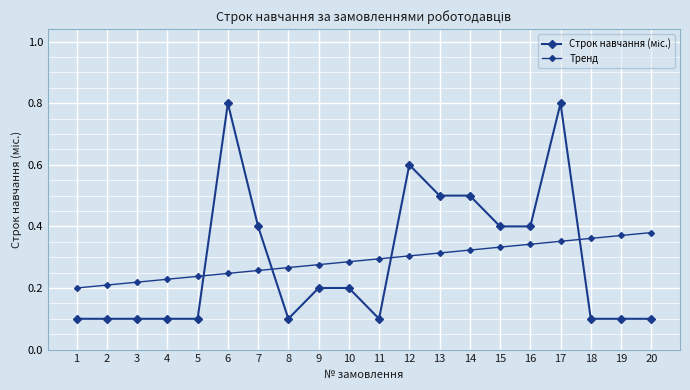

Reading left to right, transcribe all the data shown in this chart.

Строк навчання (міс.): 0.1	0.1	0.1	0.1	0.1	0.8	0.4	0.1	0.2	0.2	0.1	0.6	0.5	0.5	0.4	0.4	0.8	0.1	0.1	0.1
Тренд: 0.2	0.2	0.2	0.2	0.2	0.2	0.3	0.3	0.3	0.3	0.3	0.3	0.3	0.3	0.3	0.3	0.4	0.4	0.4	0.4